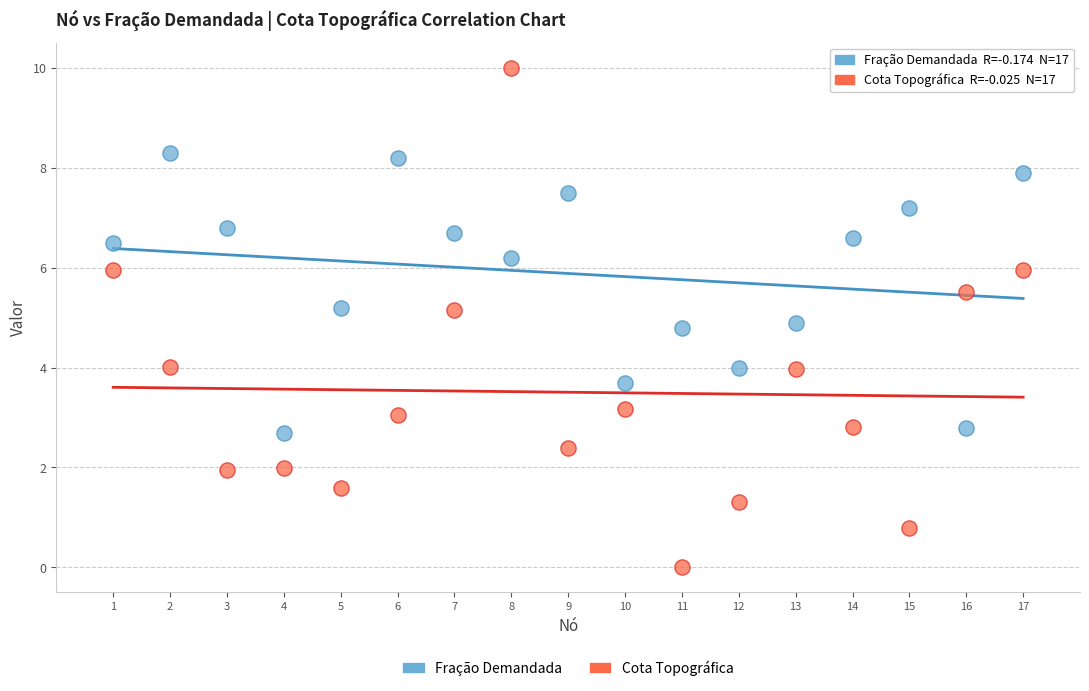

Across all data points, what is the range of X values (max minus min)?

16.0